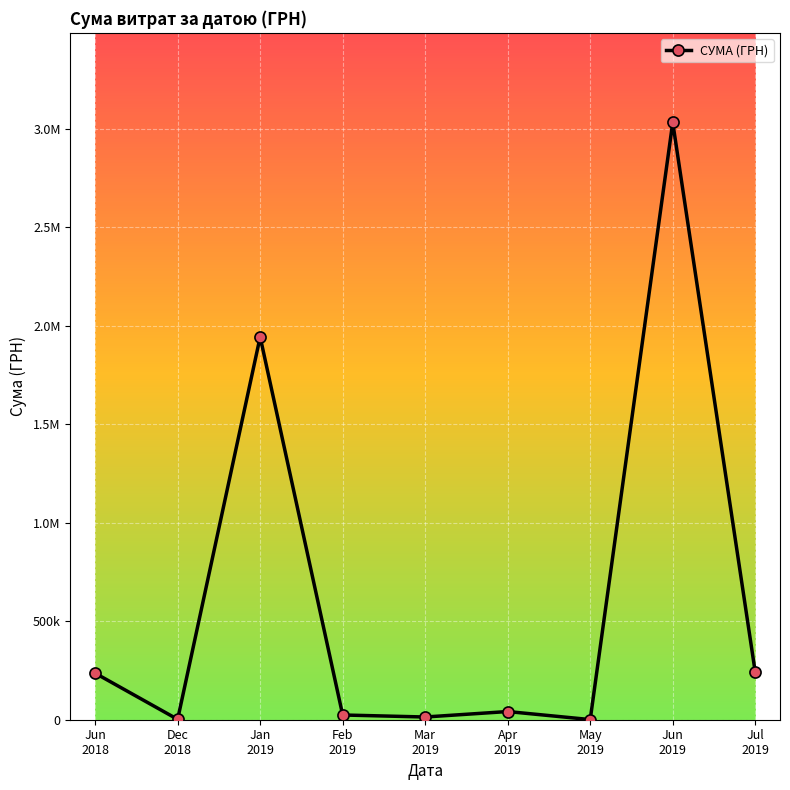

Is this an area chart (filled region under the line)?

No